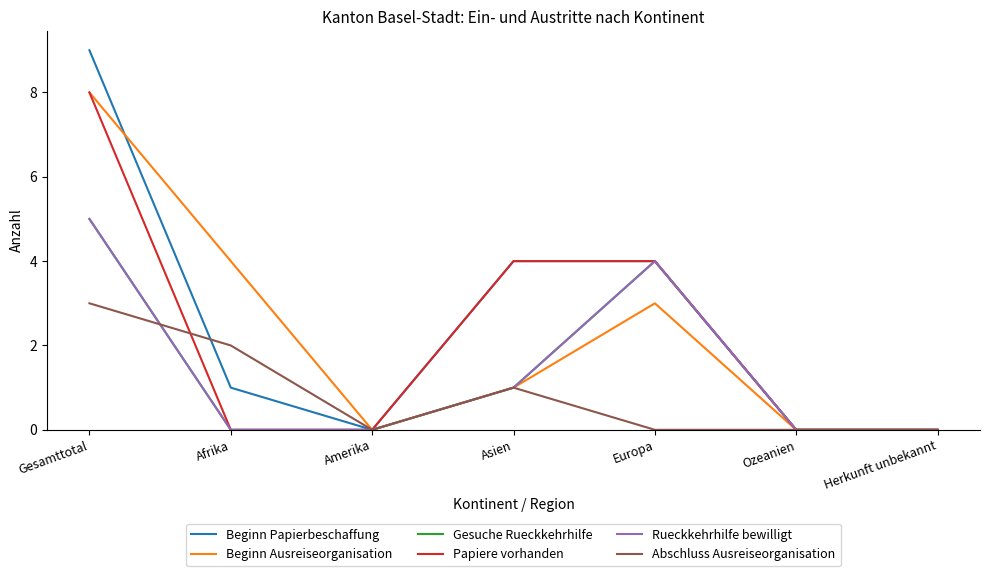

What is the value of the Beginn Papierbeschaffung point at the 1st from the left?

9